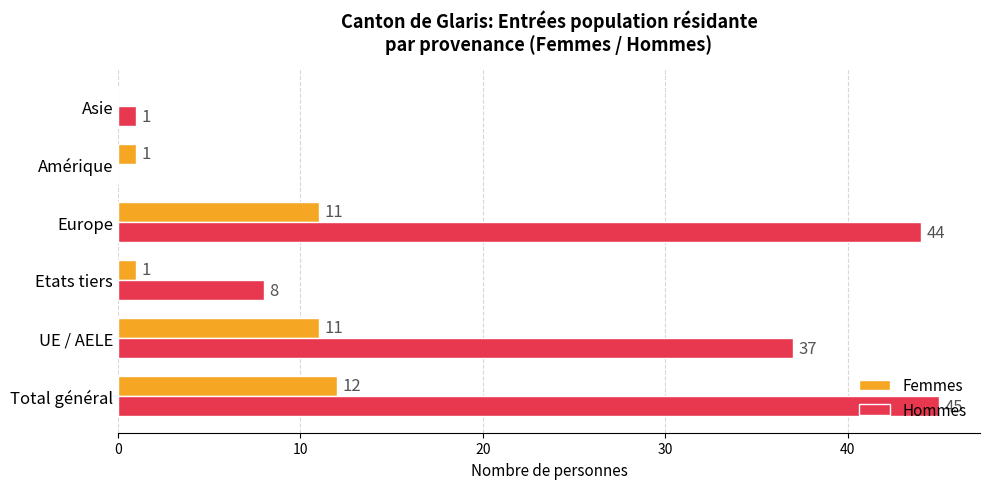

At which label does Hommes reach its peak?

Total général